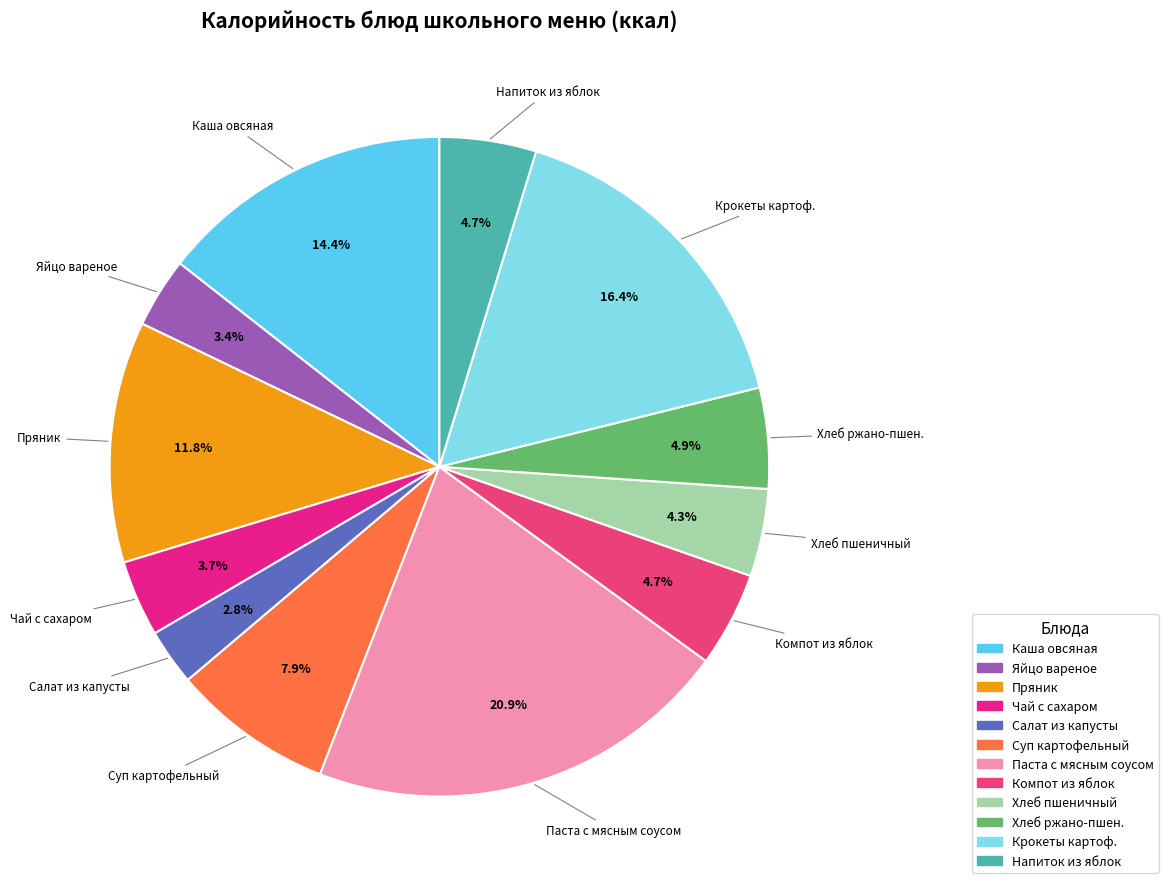

Rank the categories by value from lowest to highest.

Салат из капусты белокочанной с кукурузой, Яйцо вареное, Чай с сахаром, Хлеб пшеничный, Компот из свежих плодов (яблок), Напиток витаминный из яблок и шиповника, Хлеб ржано-пшеничный, Суп картофельный с рисовой крупой, Кондитерское изделие (пряник), Каша вязкая молочная из хлопьев овсяных, Крокеты картофельные со сметанным соусом, Паста с мясным соусом